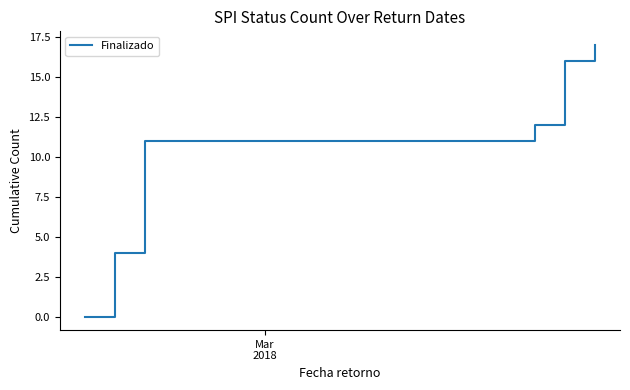

What is the greatest value displayed?

17